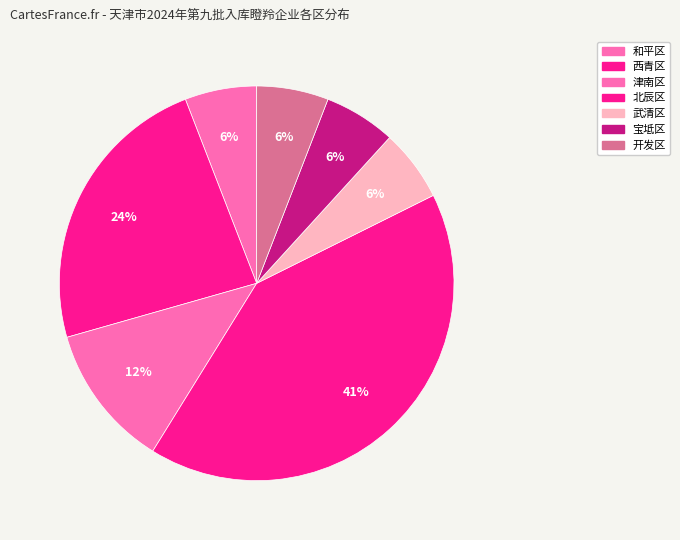

To the nearest percent, what is the difference between the largest and smallest slice percentages?

35%